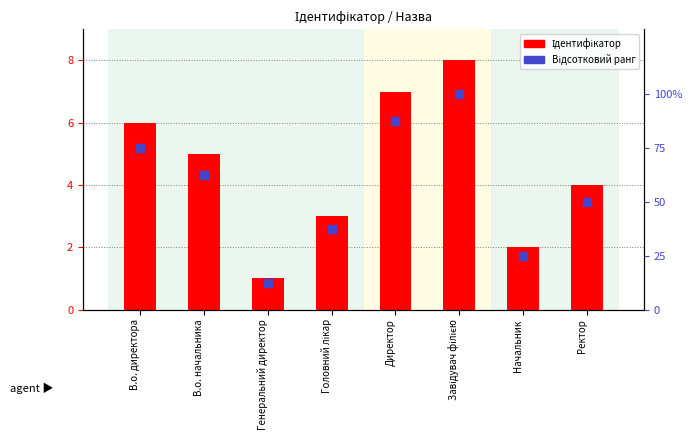

What is the total value across all series at Начальник?

27.0